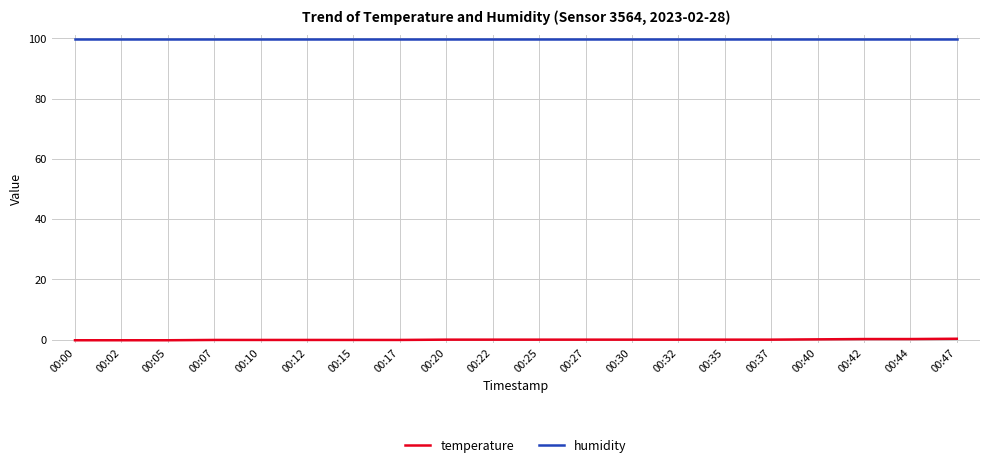

List the series in order of their overall mean, lowest first.

temperature, humidity